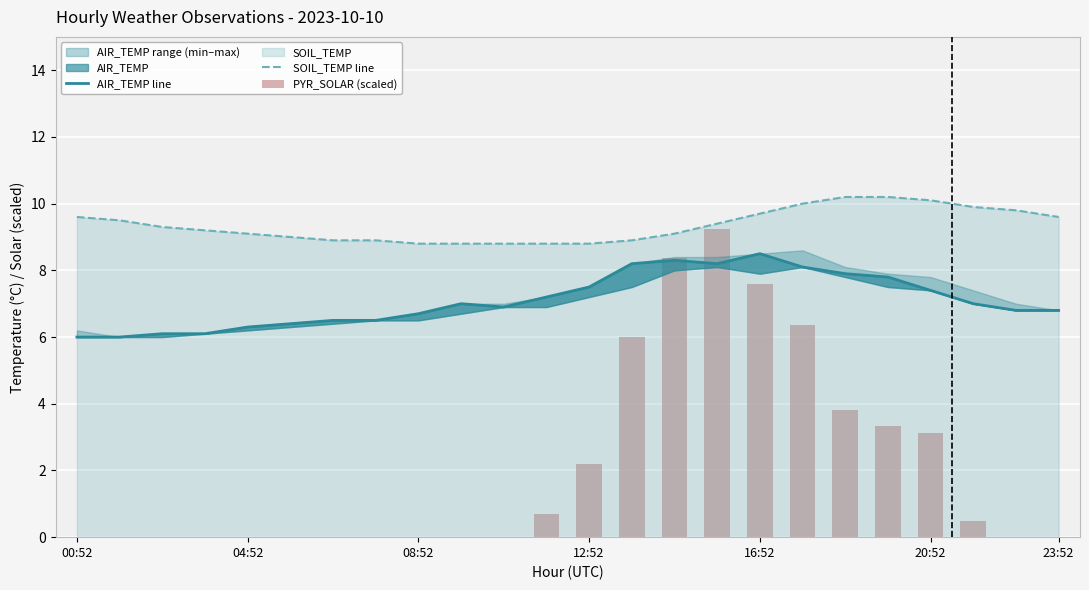

How many values in PYR_SOLAR (scaled) are above zero?

11